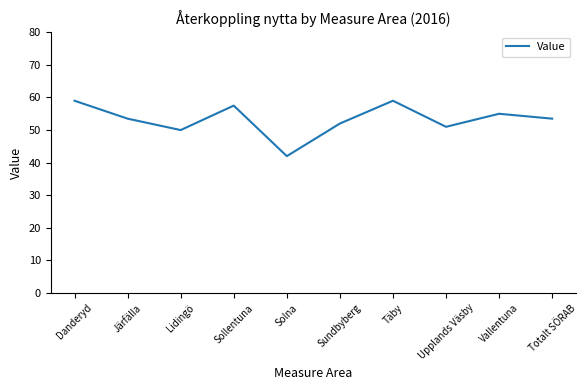

Count the number of data series in this chart.

1